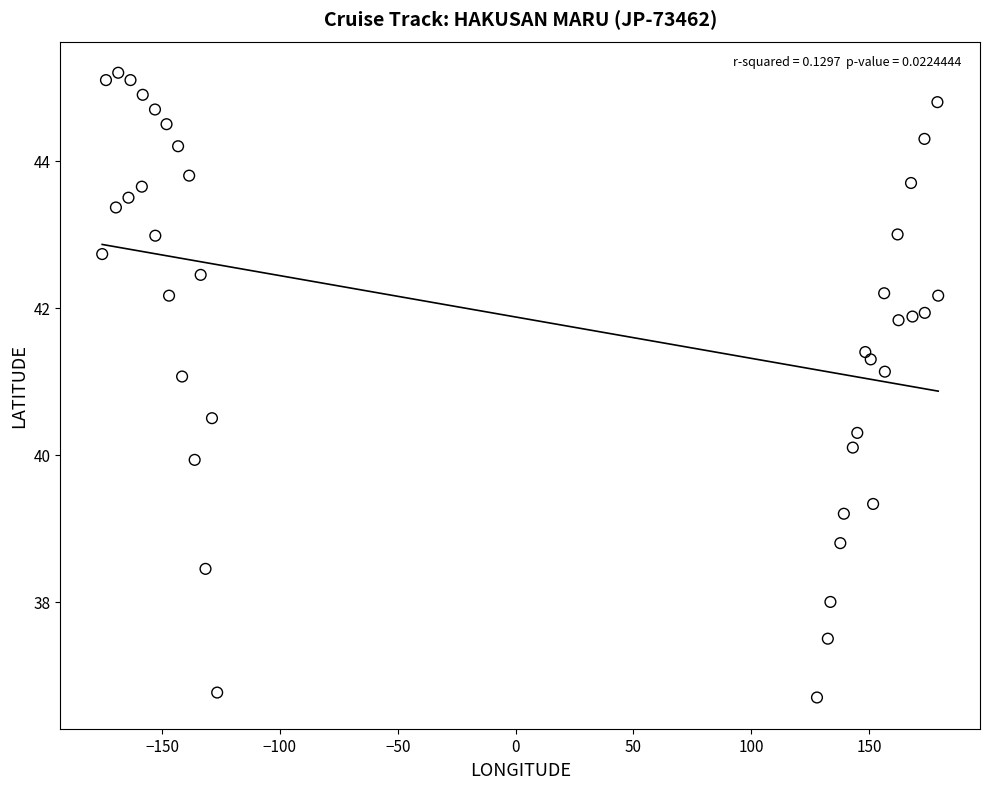

What is the range of Y values (max minus min)?

8.5